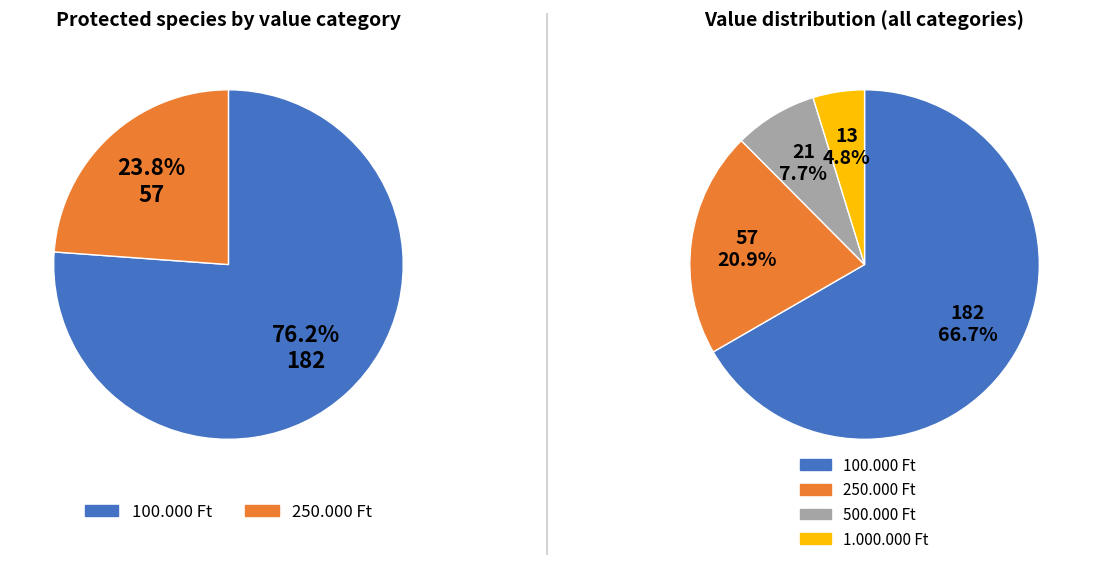

To the nearest percent, what portion does 250.000 Ft represent?

21%